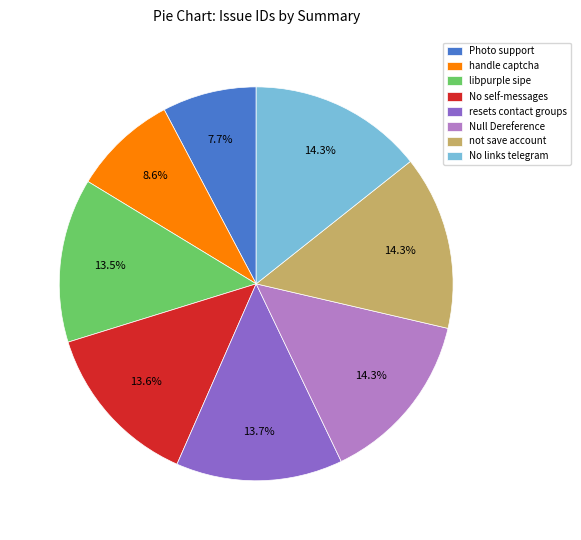

Which category has the smallest portion of the pie?

Photo support